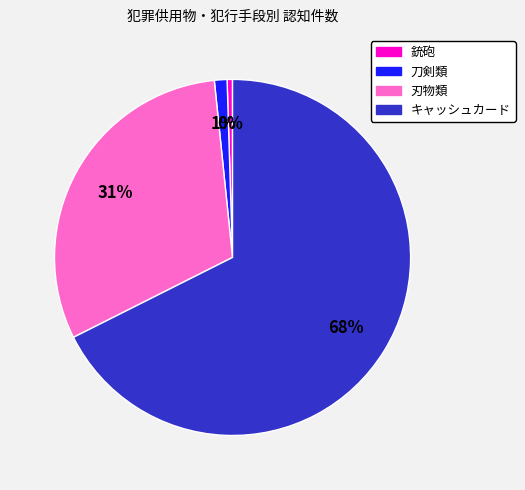

How many segments does this pie chart have?

4